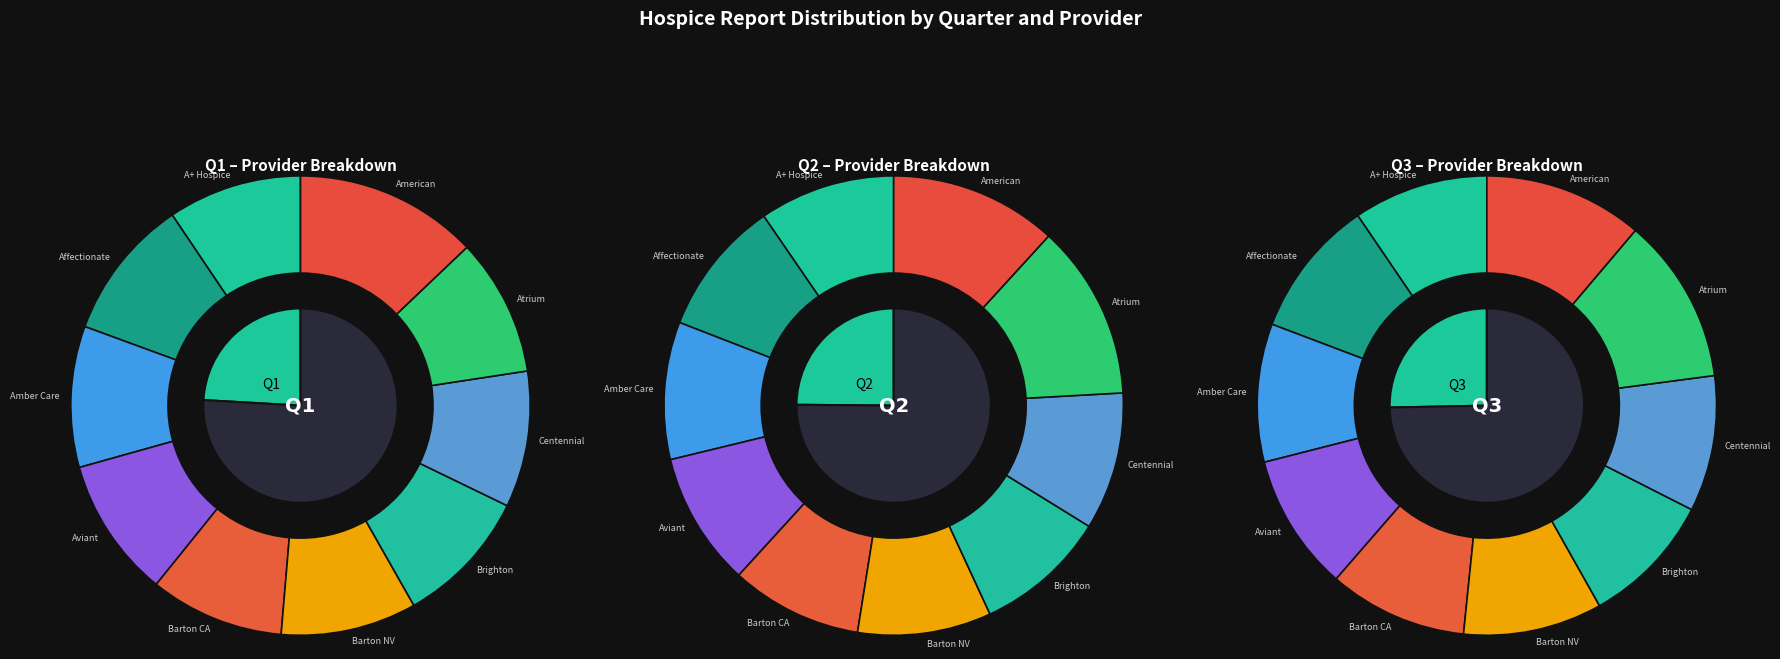

To the nearest percent, what is the difference between the Atrium and American slice percentages?

1%